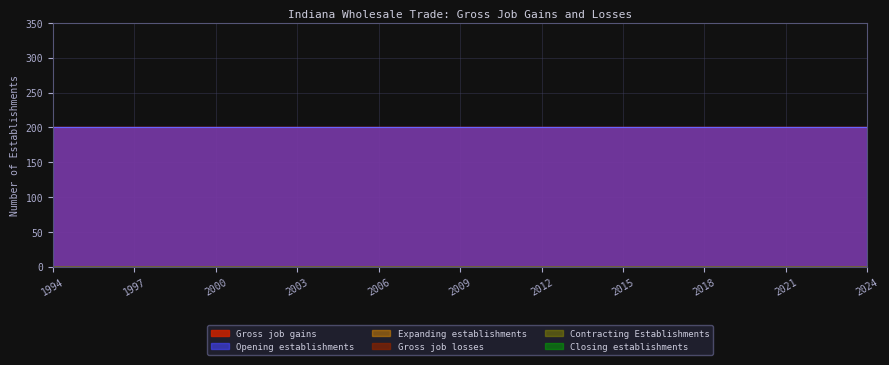

Reading right to left, transcribe all the data shown in this chart.

Gross job gains: 2024=200	2023=200	2022=200	2021=200	2020=200	2019=200	2018=200	2017=200	2016=200	2015=200	2014=200	2013=200	2012=200	2011=200	2010=200	2009=200	2008=200	2007=200	2006=200	2005=200	2004=200	2003=200	2002=200	2001=200	2000=200	1999=200	1998=200	1997=200	1996=200	1995=200	1994=200
Expanding establishments: 2024=0	2023=0	2022=0	2021=0	2020=0	2019=0	2018=0	2017=0	2016=0	2015=0	2014=0	2013=0	2012=0	2011=0	2010=0	2009=0	2008=0	2007=0	2006=0	2005=0	2004=0	2003=0	2002=0	2001=0	2000=0	1999=0	1998=0	1997=0	1996=0	1995=0	1994=0
Opening establishments: 2024=200	2023=200	2022=200	2021=200	2020=200	2019=200	2018=200	2017=200	2016=200	2015=200	2014=200	2013=200	2012=200	2011=200	2010=200	2009=200	2008=200	2007=200	2006=200	2005=200	2004=200	2003=200	2002=200	2001=200	2000=200	1999=200	1998=200	1997=200	1996=200	1995=200	1994=200
Gross job losses: 2024=0	2023=0	2022=0	2021=0	2020=0	2019=0	2018=0	2017=0	2016=0	2015=0	2014=0	2013=0	2012=0	2011=0	2010=0	2009=0	2008=0	2007=0	2006=0	2005=0	2004=0	2003=0	2002=0	2001=0	2000=0	1999=0	1998=0	1997=0	1996=0	1995=0	1994=0
Contracting Establishments: 2024=0	2023=0	2022=0	2021=0	2020=0	2019=0	2018=0	2017=0	2016=0	2015=0	2014=0	2013=0	2012=0	2011=0	2010=0	2009=0	2008=0	2007=0	2006=0	2005=0	2004=0	2003=0	2002=0	2001=0	2000=0	1999=0	1998=0	1997=0	1996=0	1995=0	1994=0
Closing establishments: 2024=0	2023=0	2022=0	2021=0	2020=0	2019=0	2018=0	2017=0	2016=0	2015=0	2014=0	2013=0	2012=0	2011=0	2010=0	2009=0	2008=0	2007=0	2006=0	2005=0	2004=0	2003=0	2002=0	2001=0	2000=0	1999=0	1998=0	1997=0	1996=0	1995=0	1994=0